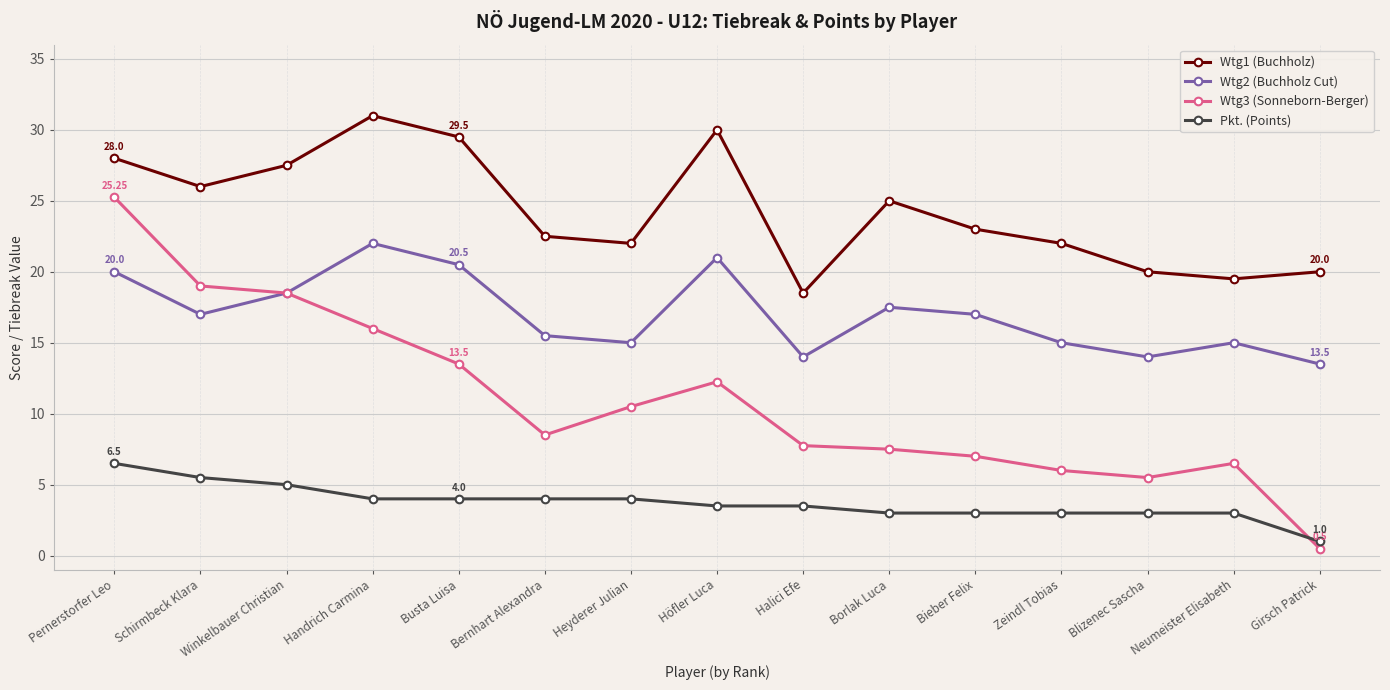

What is the label of the 6th point from the left?

Bernhart Alexandra